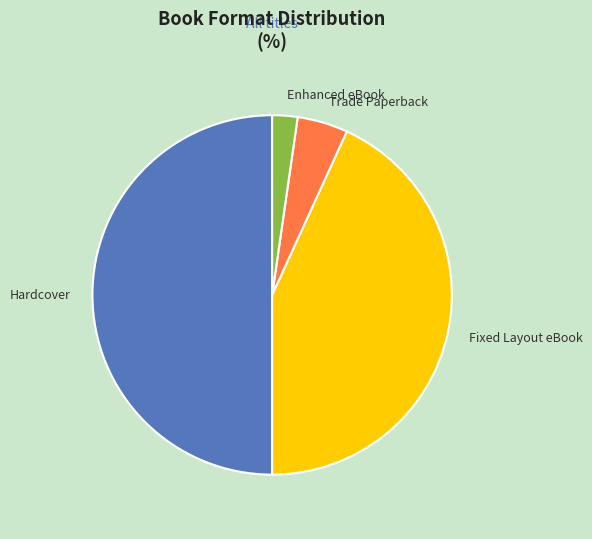

True or false: Enhanced eBook accounts for 7% of the total.

False